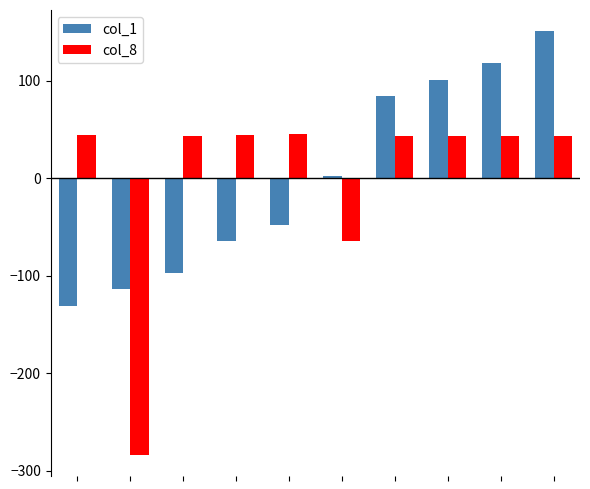

List the series in order of their peak value, highest first.

col_1, col_8